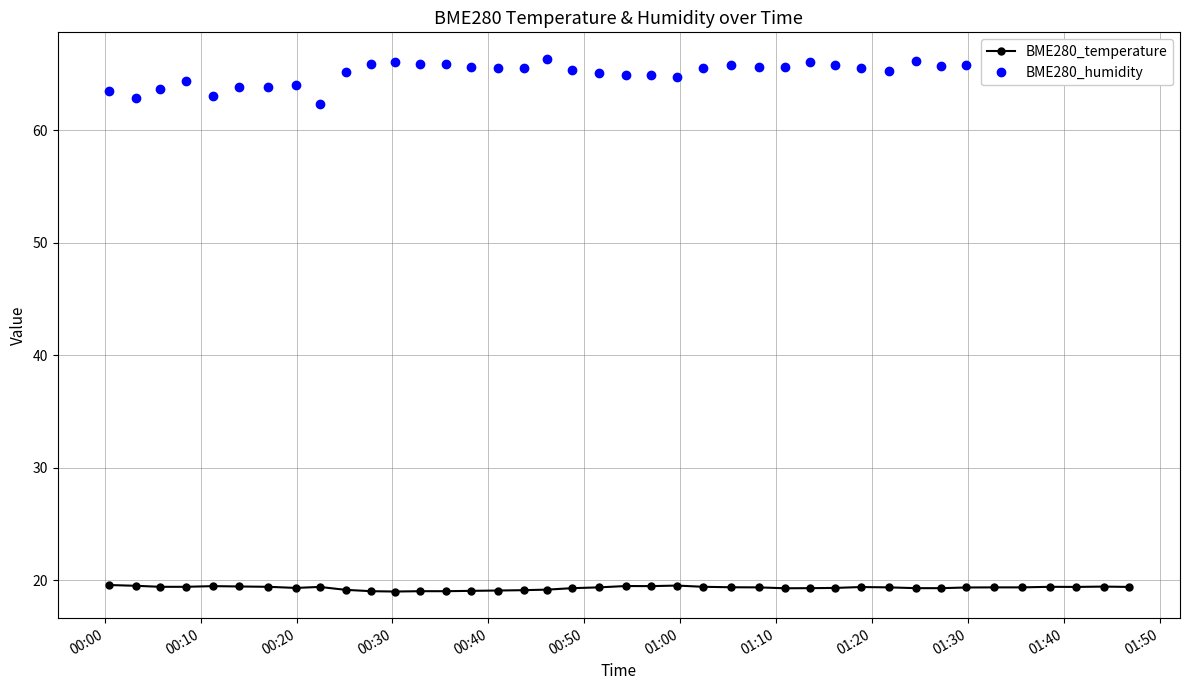

True or false: BME280_temperature and BME280_humidity cross at least once.

False